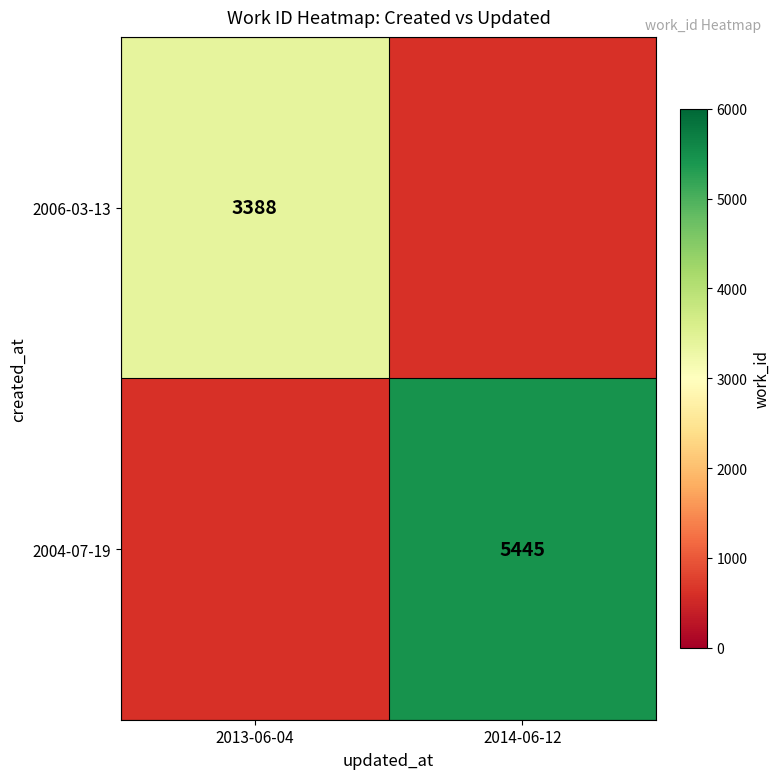

The value of 2004-07-19 at 2014-06-12 is 8612. True or false?

False